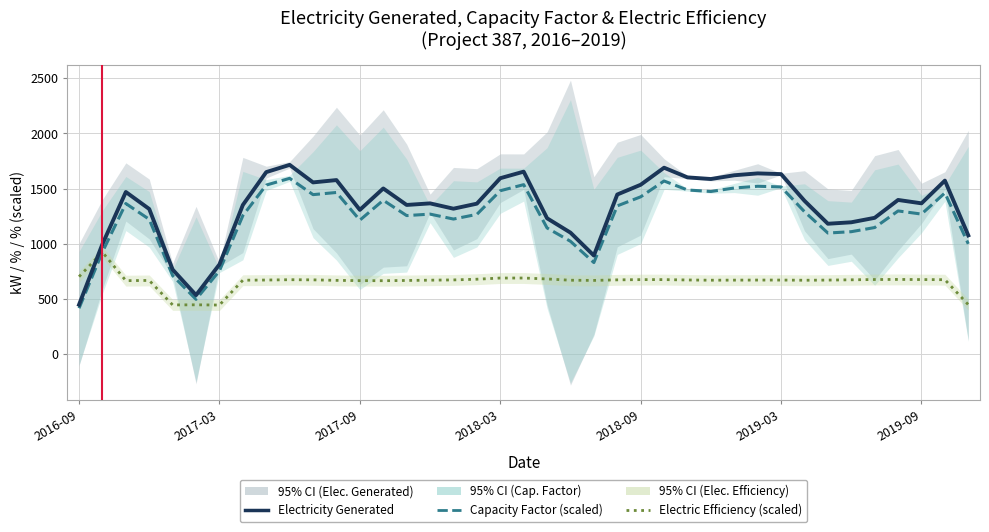

What is the difference between the maximum and second lowest values in the Capacity Factor (scaled) series?

1095.2